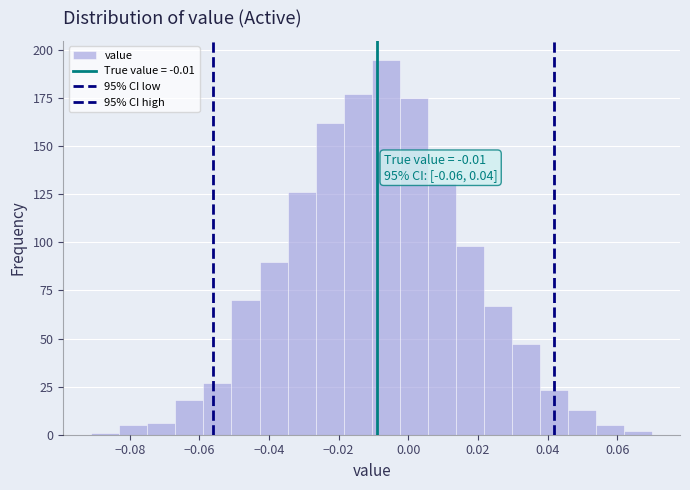

Over which range of the x-axis is the bar tallest?

-0.010 to -0.002